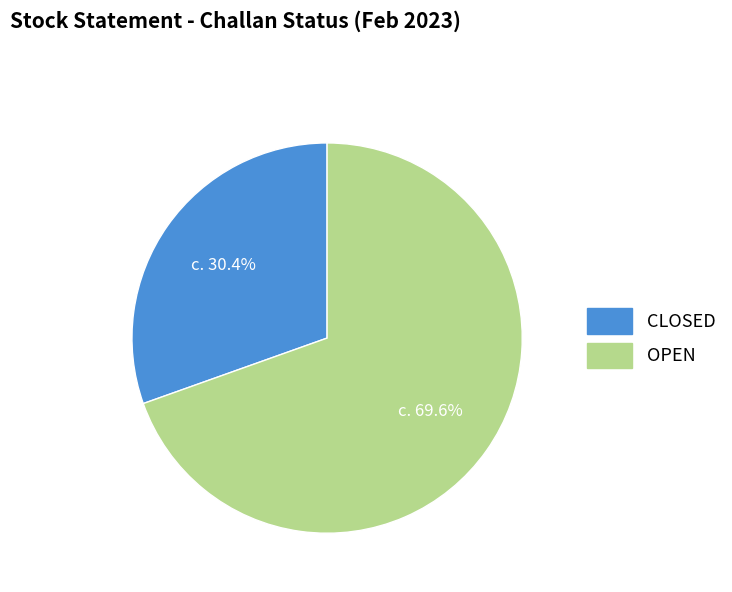

Is CLOSED the majority of the pie?

No